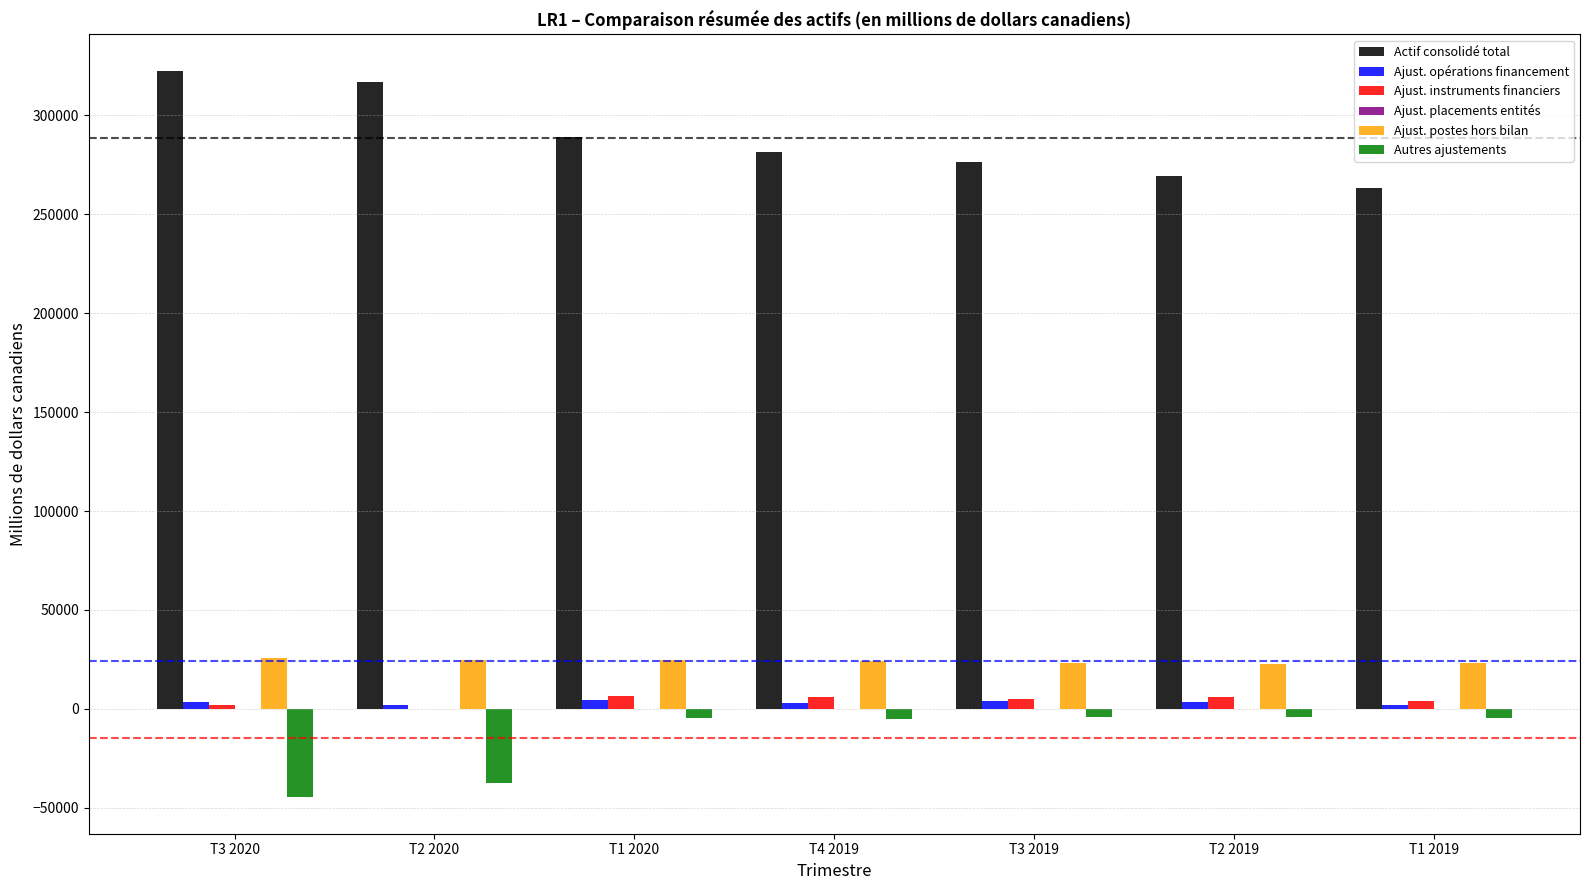

What is the sum of all Ajust. instruments financiers values?

28881